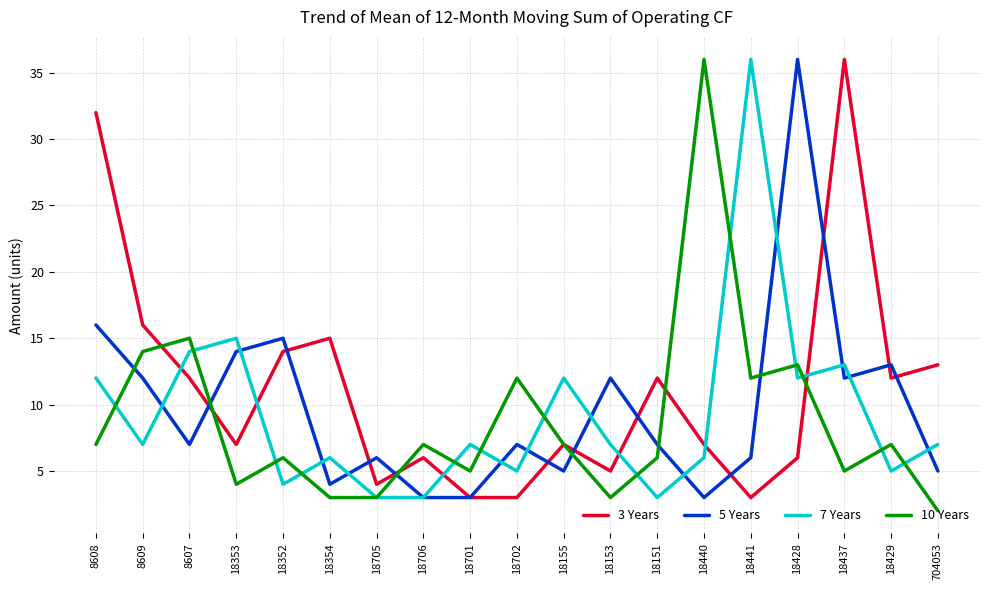

At how many categories does at least one series exceed 11?

16